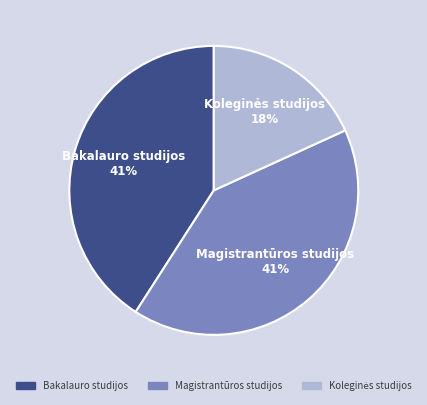

What percentage is the Magistrantūros studijos slice, to the nearest percent?

41%